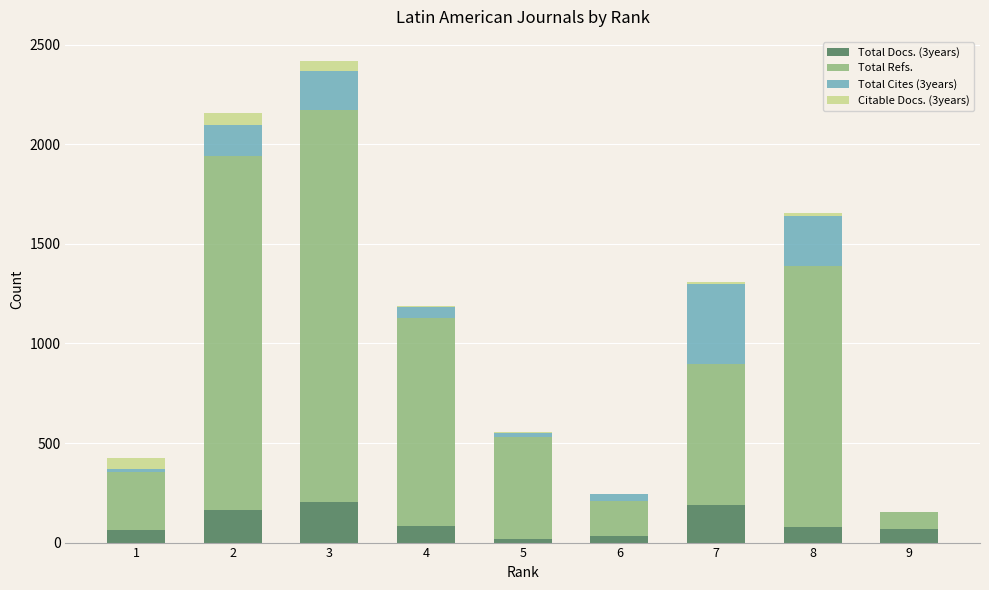

At which category is the sum across all series the highest?

3